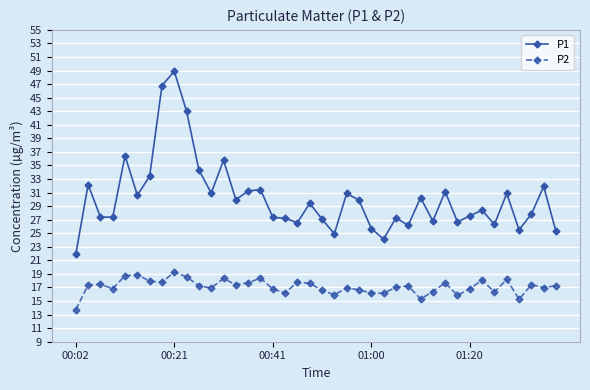

Which series has the largest total across all categories?

P1